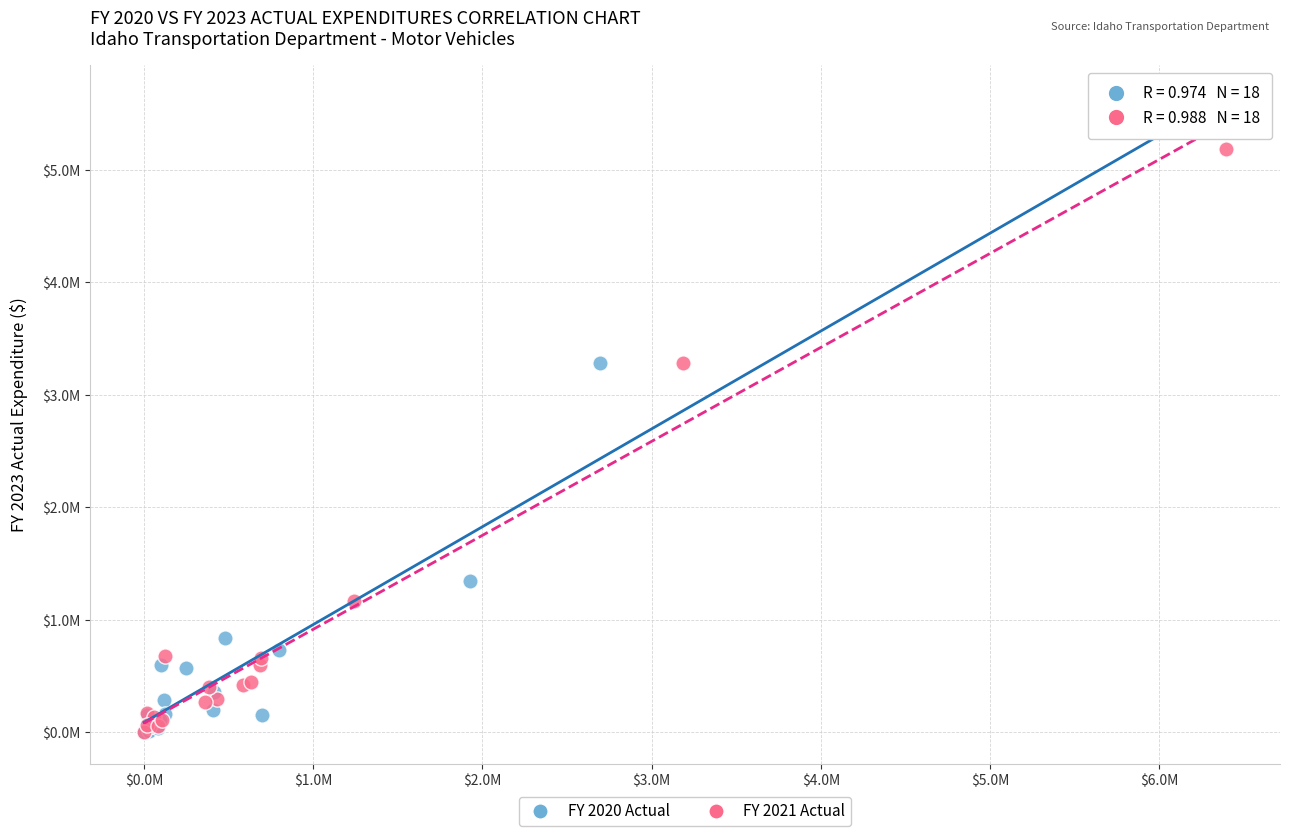

What are all the series names shown in the legend?

FY 2020 Actual, FY 2021 Actual